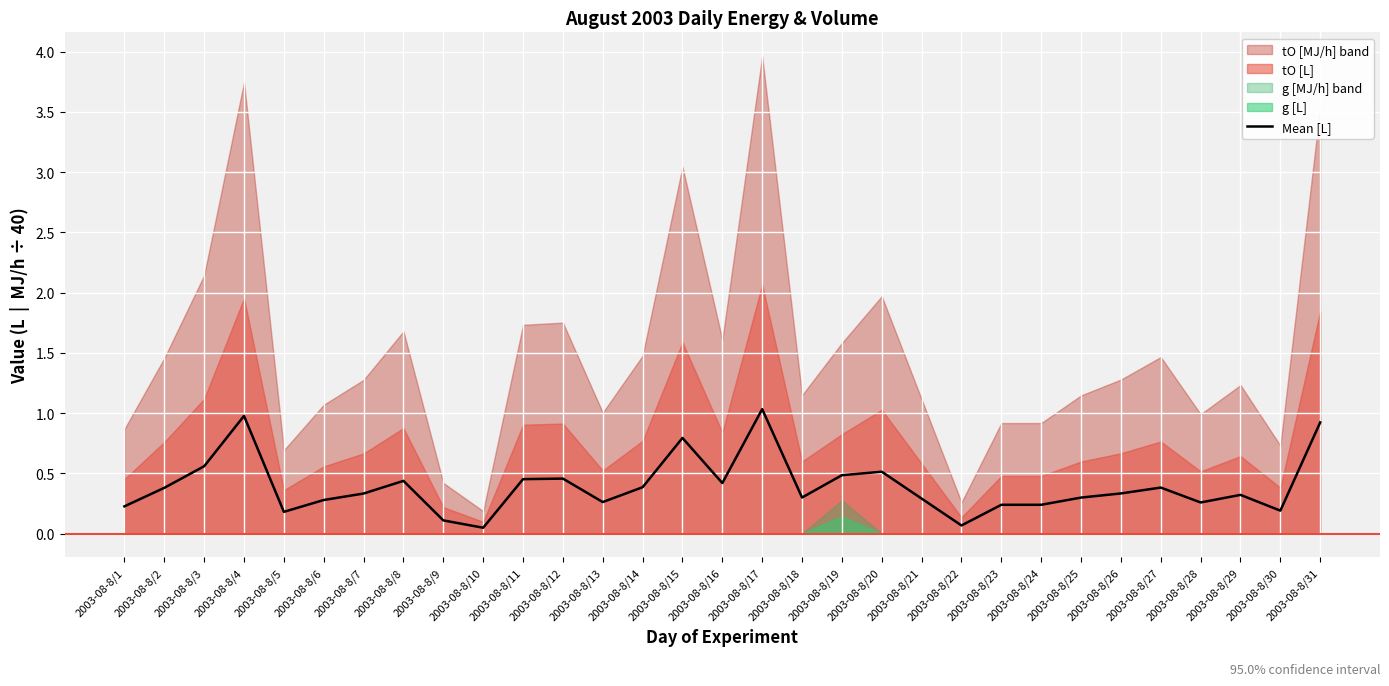

True or false: there are more than 1 points higher than both neighbors.

True